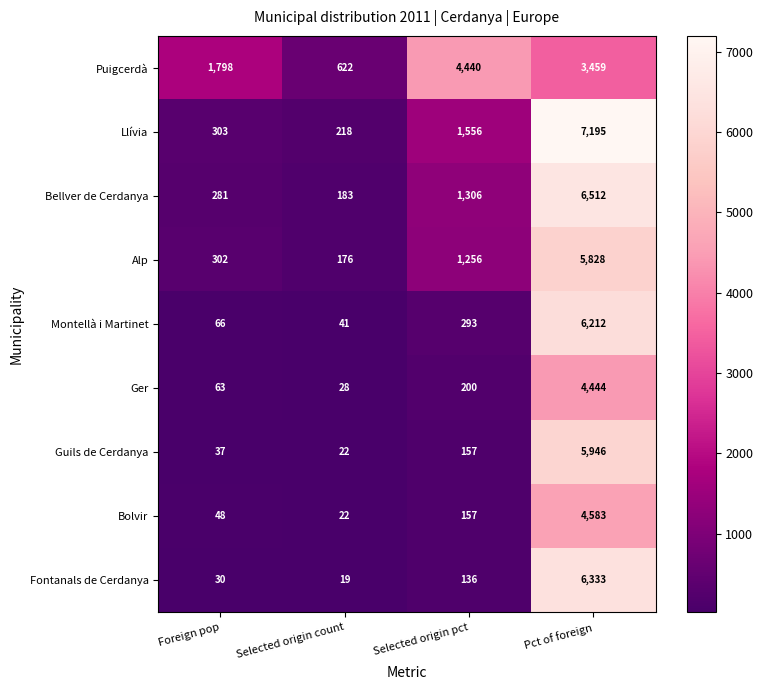

Which series has the largest total across all categories?

Puigcerdà